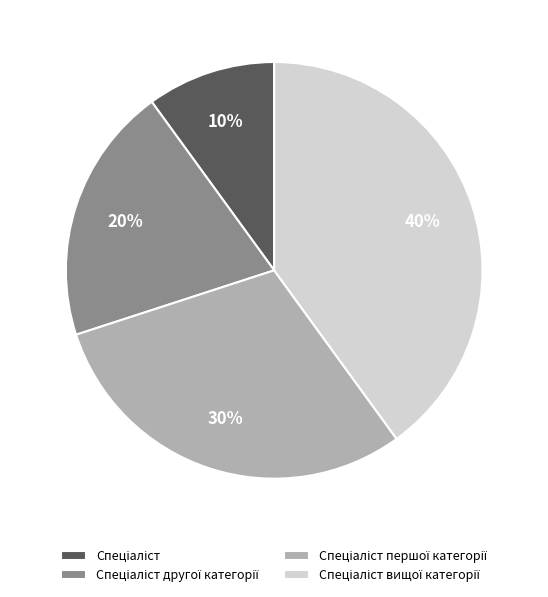

Is there any slice that represents more than half of the pie?

No